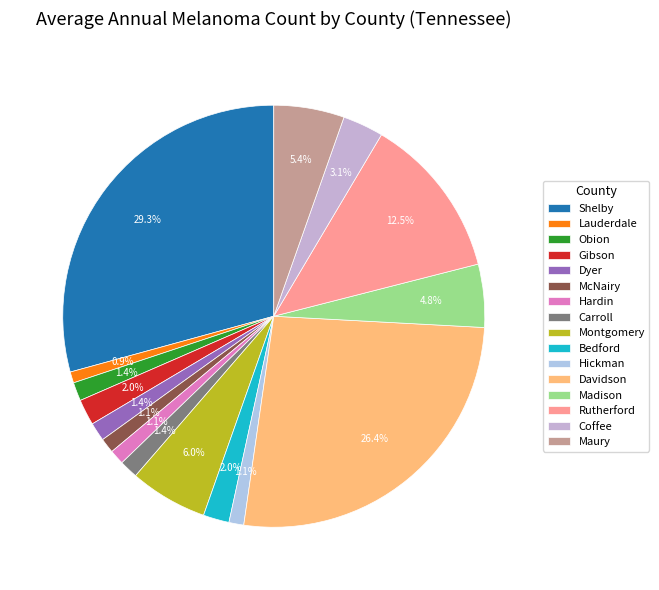

Is Davidson the majority of the pie?

No